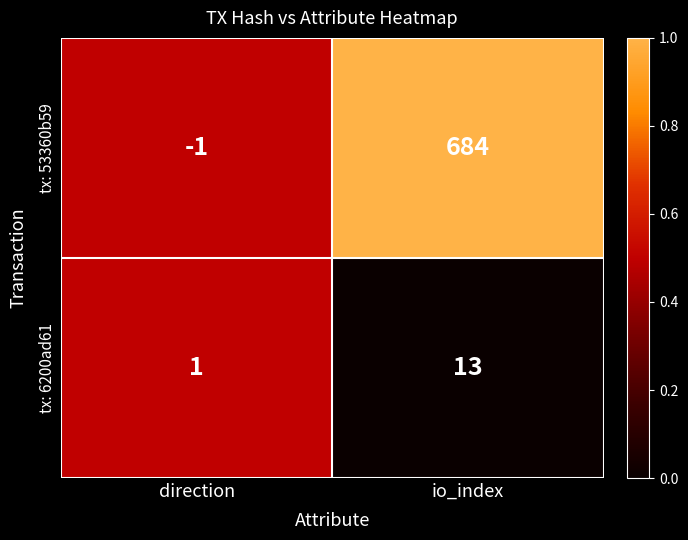

Reading left to right, extract all data points from this chart.

tx: 53360b59: -1	684
tx: 6200ad61: 1	13